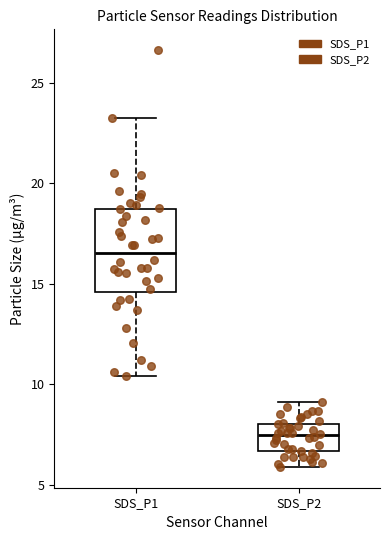

Comparing the boxes themselves (not the whiskers), which one is the tallest?

SDS_P1